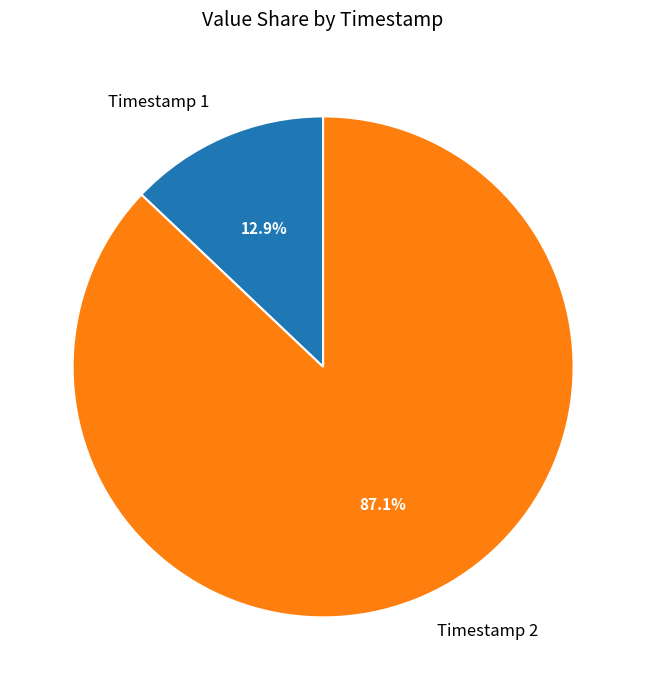

How many segments does this pie chart have?

2